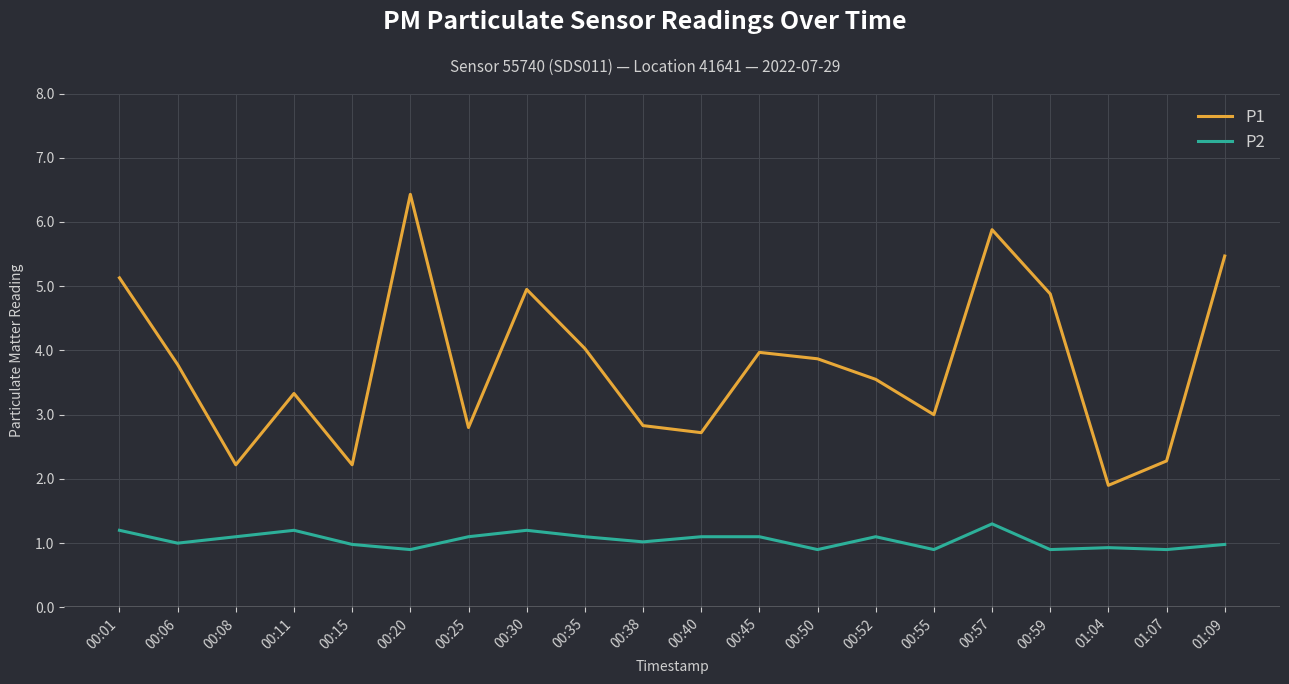

How many interior local peaks does the P1 series have?

5